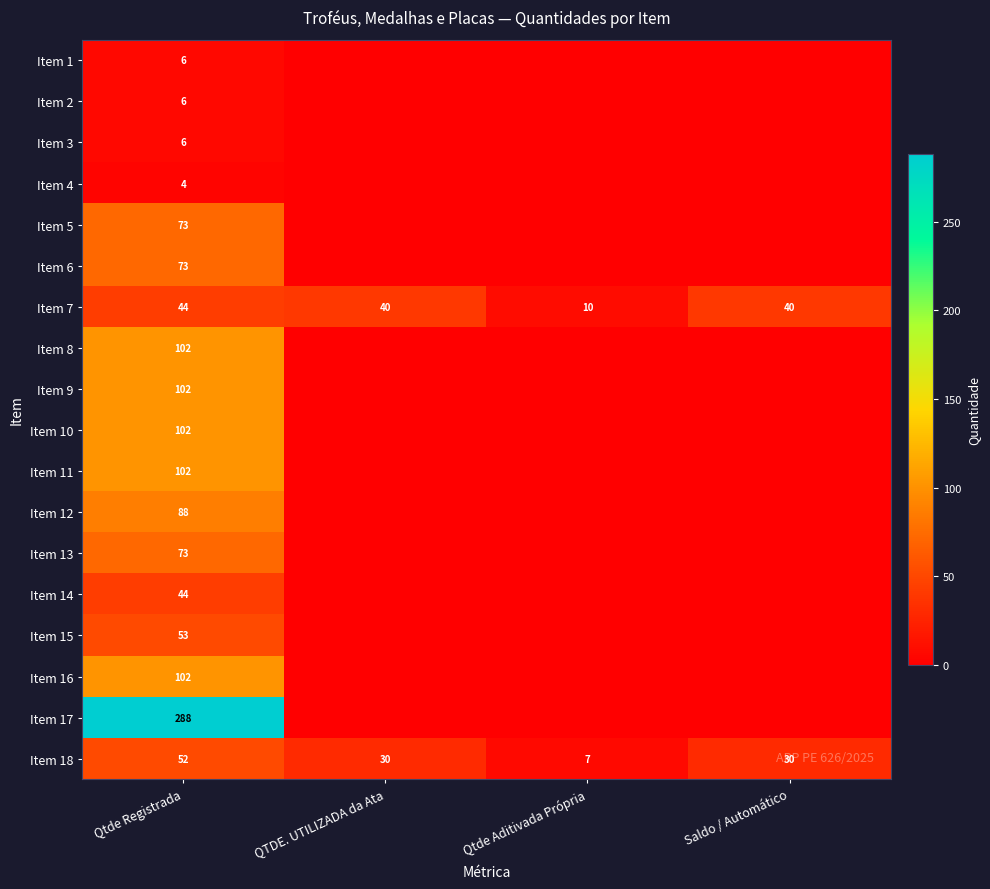

Is it true that Item 3 equals 4 at Qtde Registrada?

False